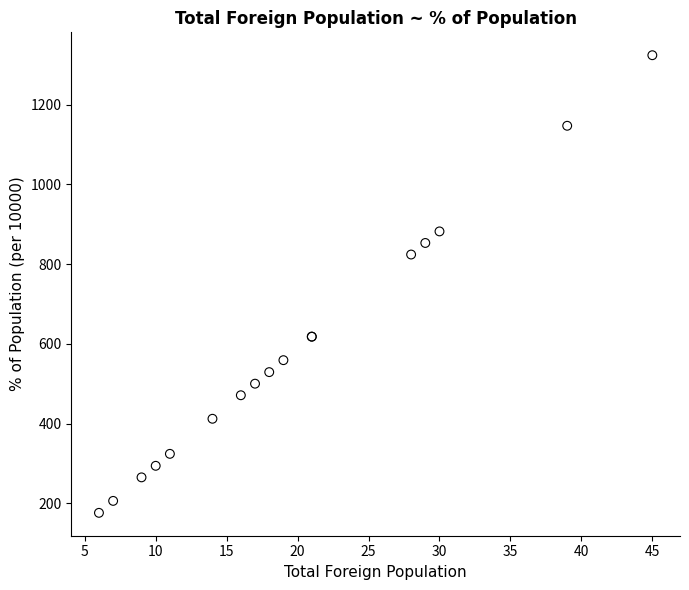

What Y value in the scatter plot is closest to 750?

824